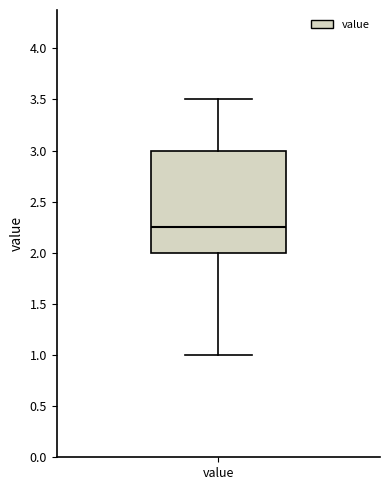

Transcribe this box plot: give where the median line is, the range the box spans, and where the two whiskers end, as read against the y-axis. The values are not printed on the chart, so give them approximately, as read against the axis.

median 2.25, box 2.00 to 3.00, whiskers 1.00 to 3.50